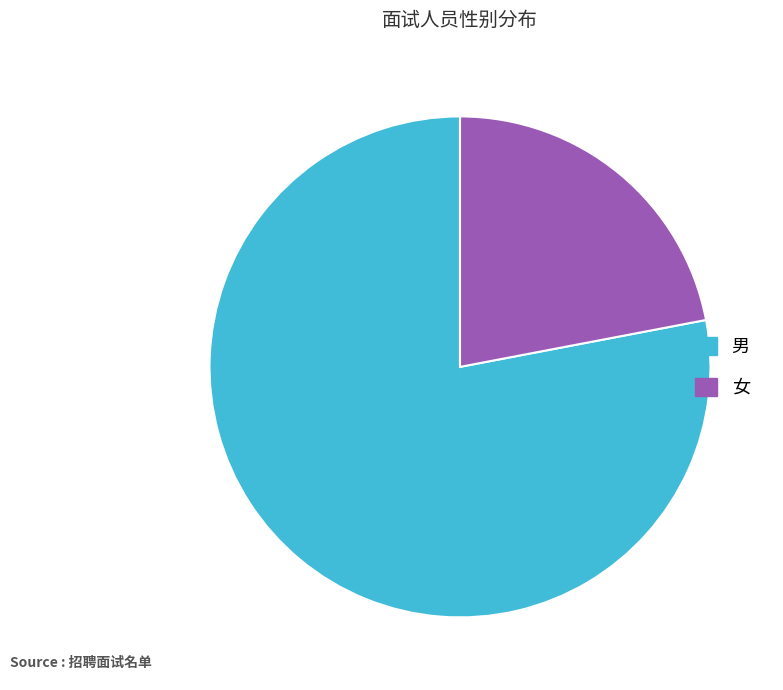

Is 女 the majority of the pie?

No